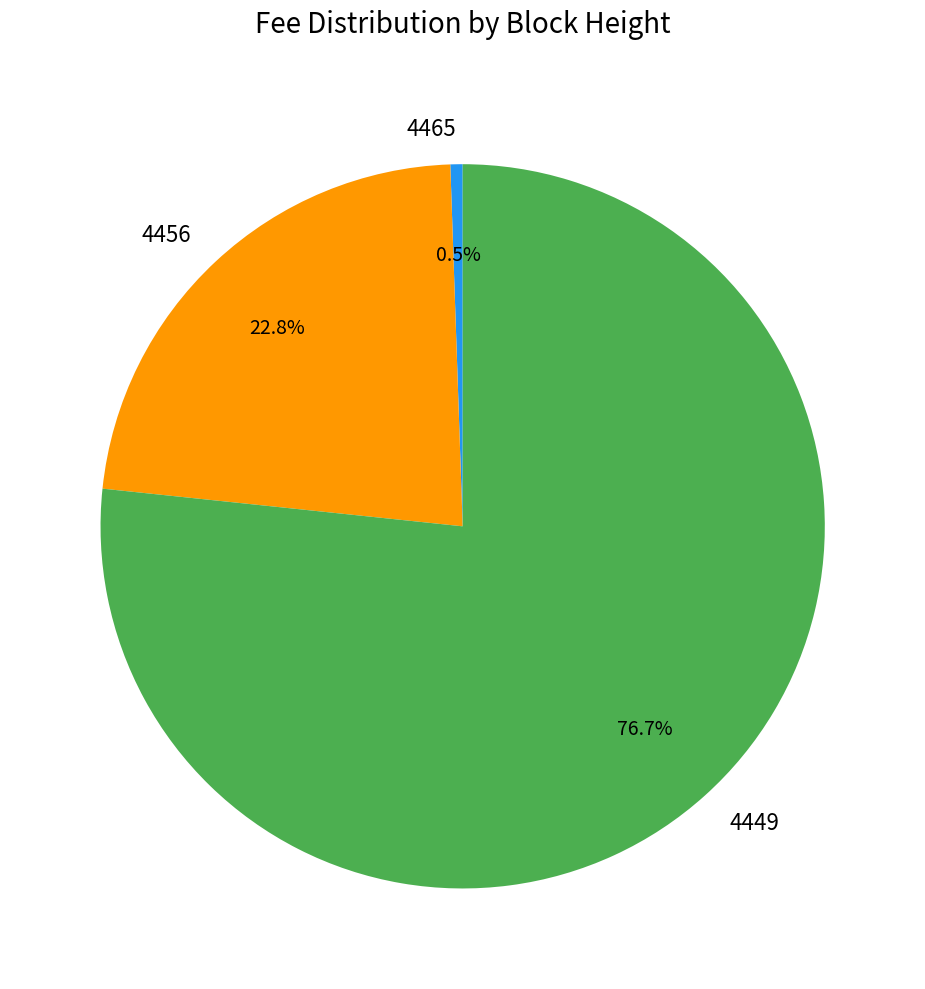

What is the total percentage of 4449 and 4465?

77.2%